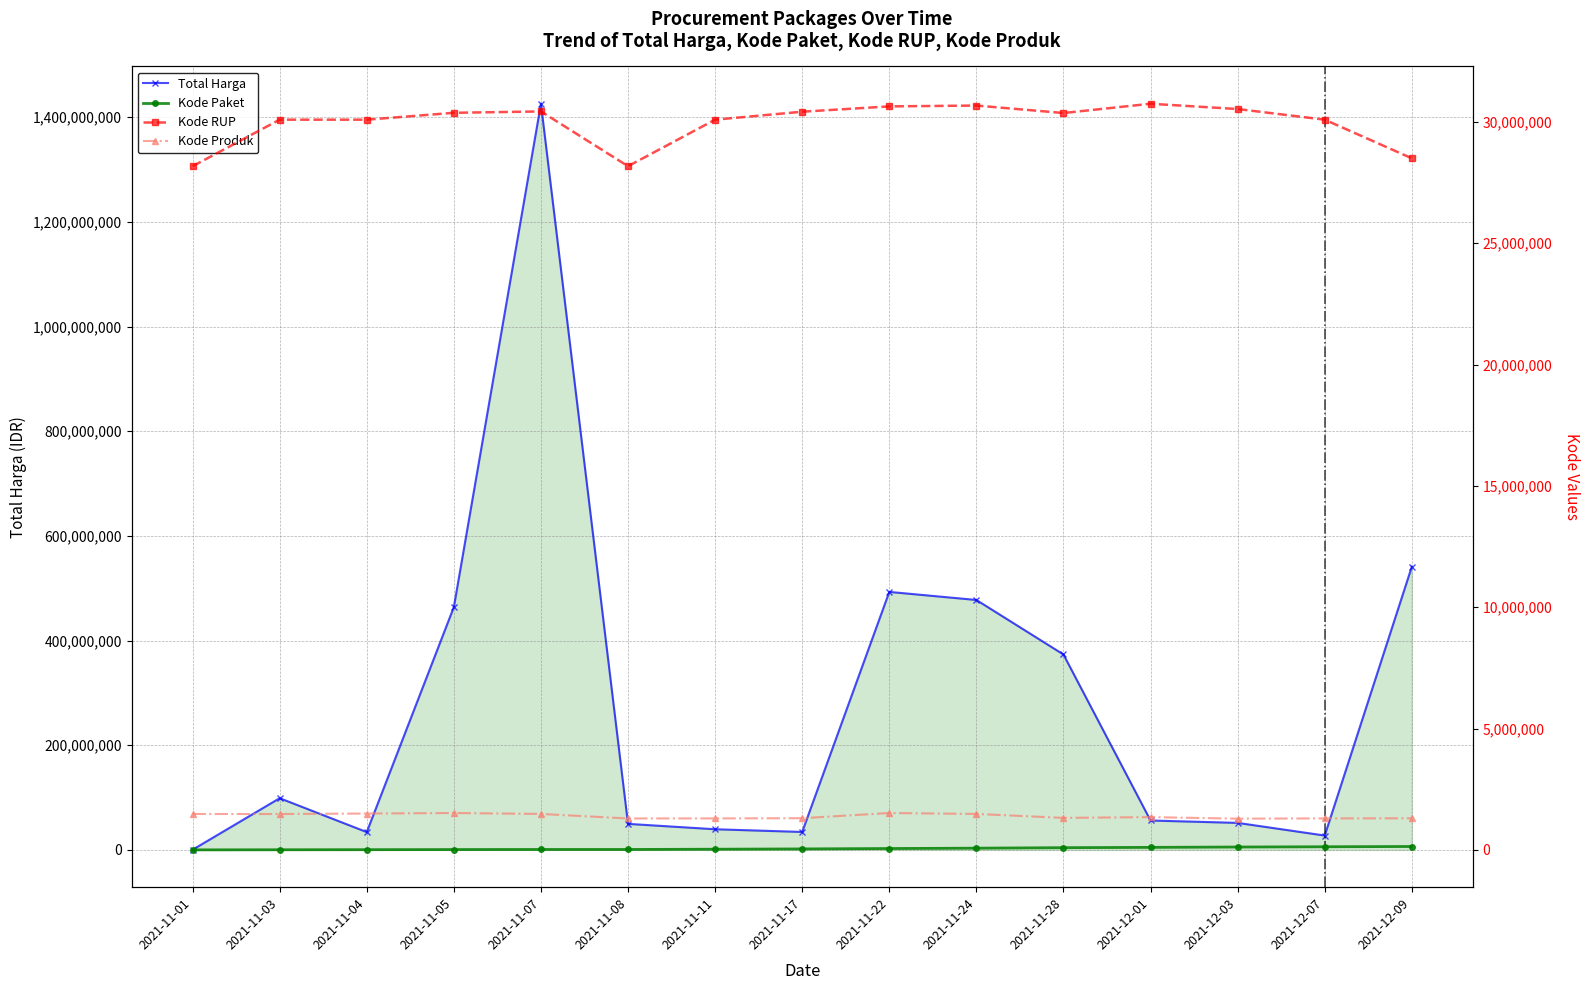

What is the approximate value of Kode Paket at 2021-11-03?

5449